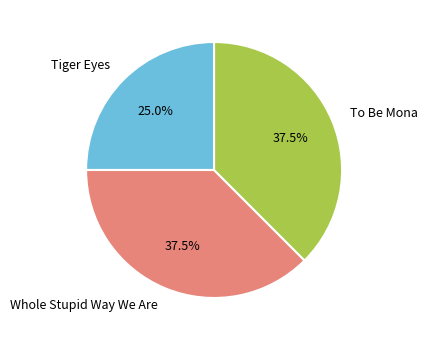

What percentage is NOT represented by Whole Stupid Way We Are?

62.5%